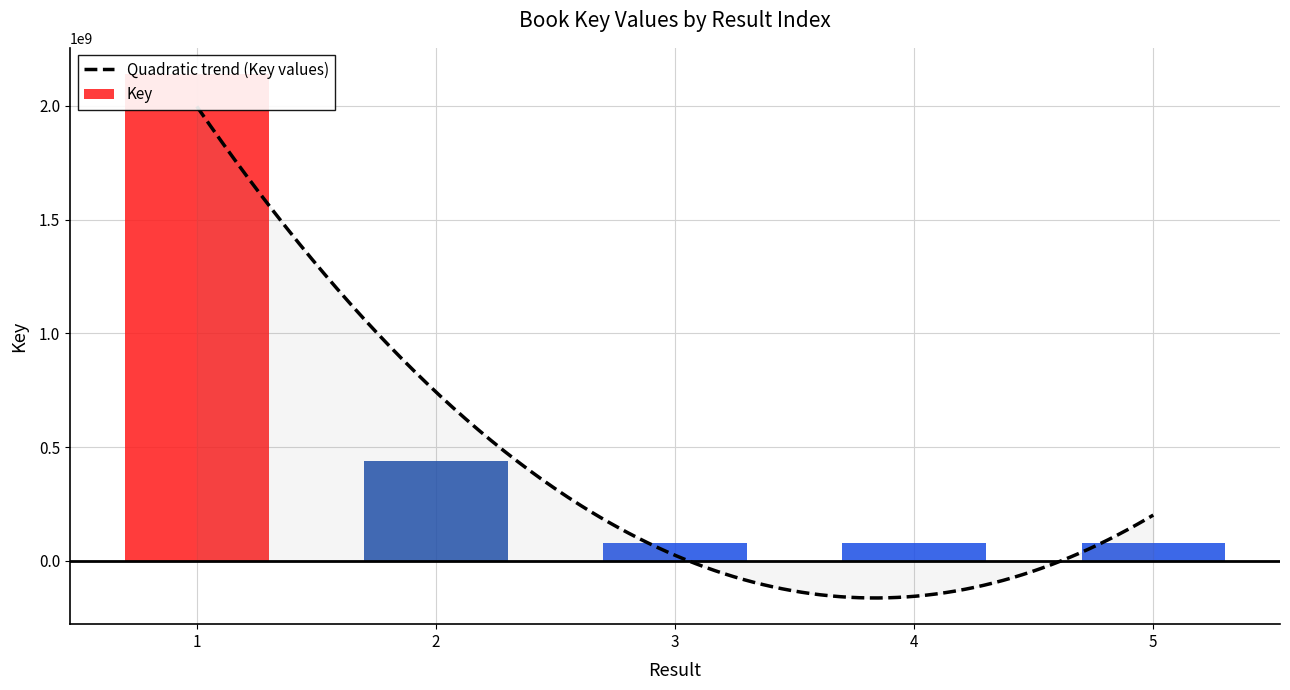

What is the ratio of the value at 4 to the value at 5?

1.0